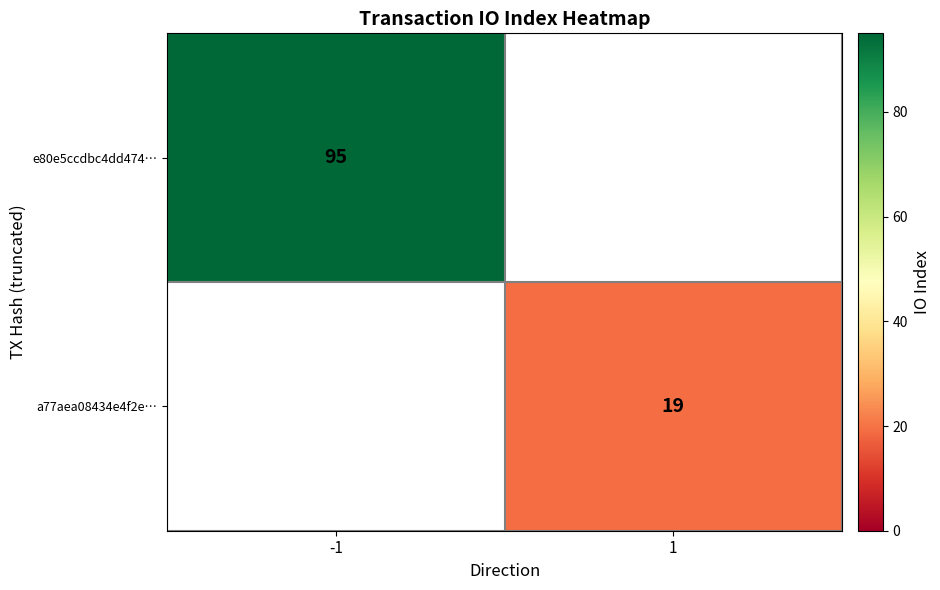

The e80e5ccdbc4dd474… series shows 95 at -1. True or false?

True